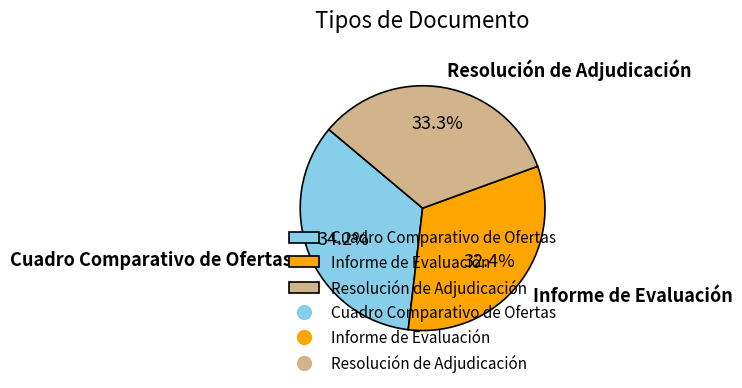

What portion of the pie excludes Informe de Evaluación?

67.6%